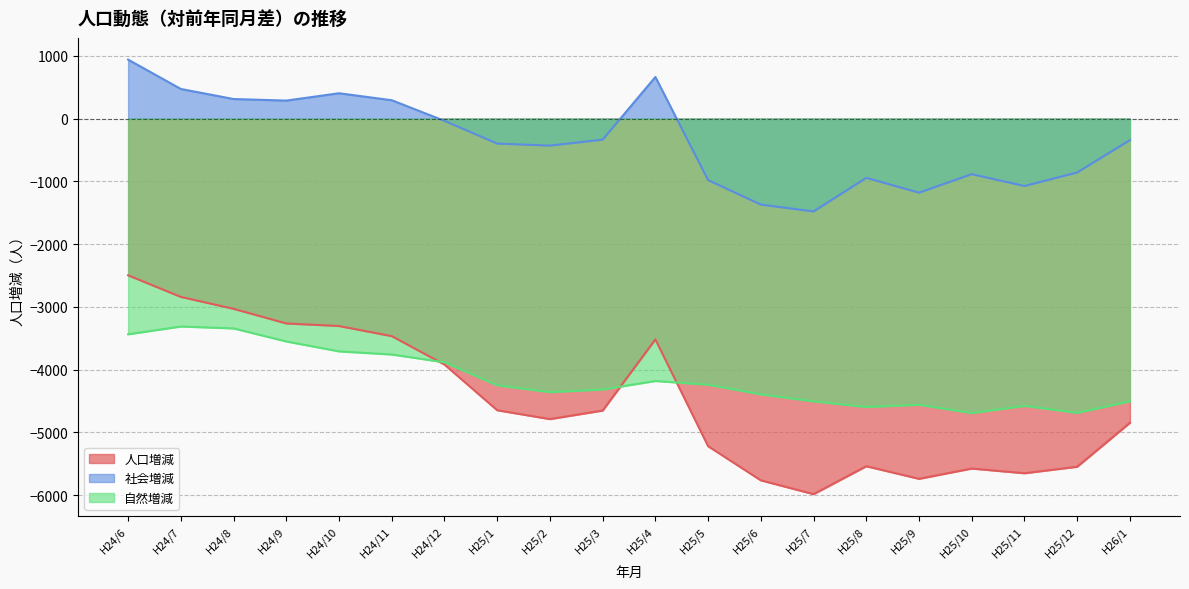

What is the difference between the maximum and minimum values in the 社会増減 series?

2419